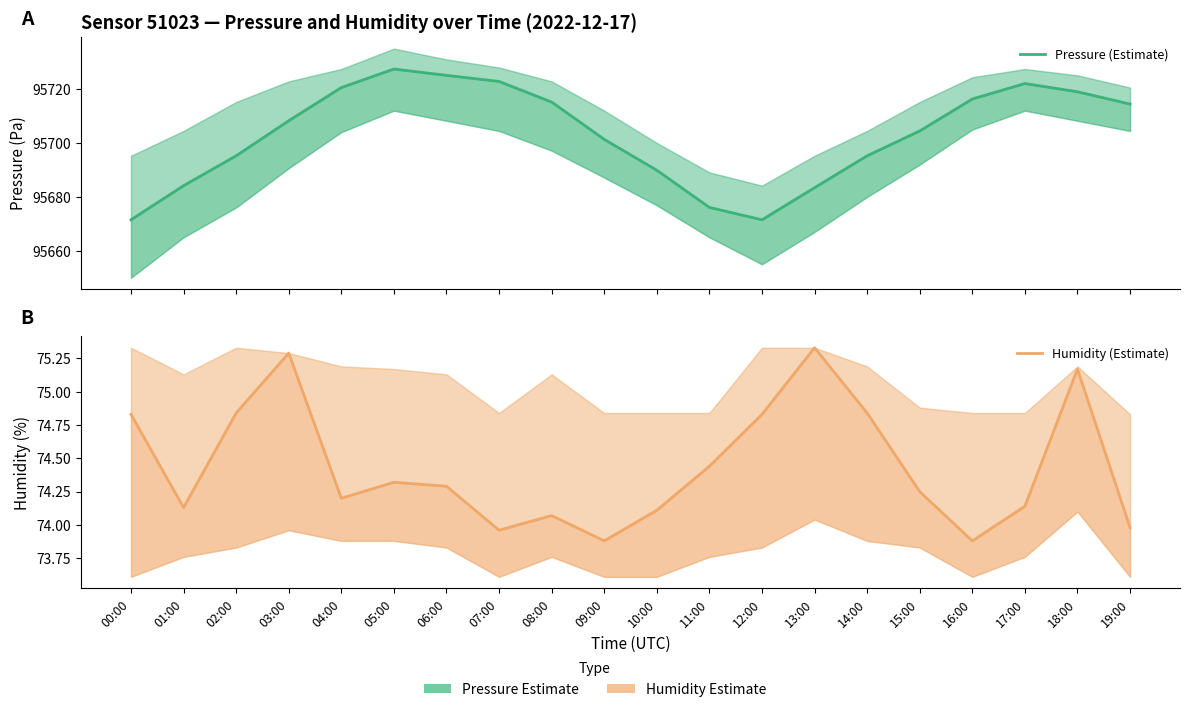

True or false: Pressure (Estimate) and Humidity (Estimate) cross at least once.

False